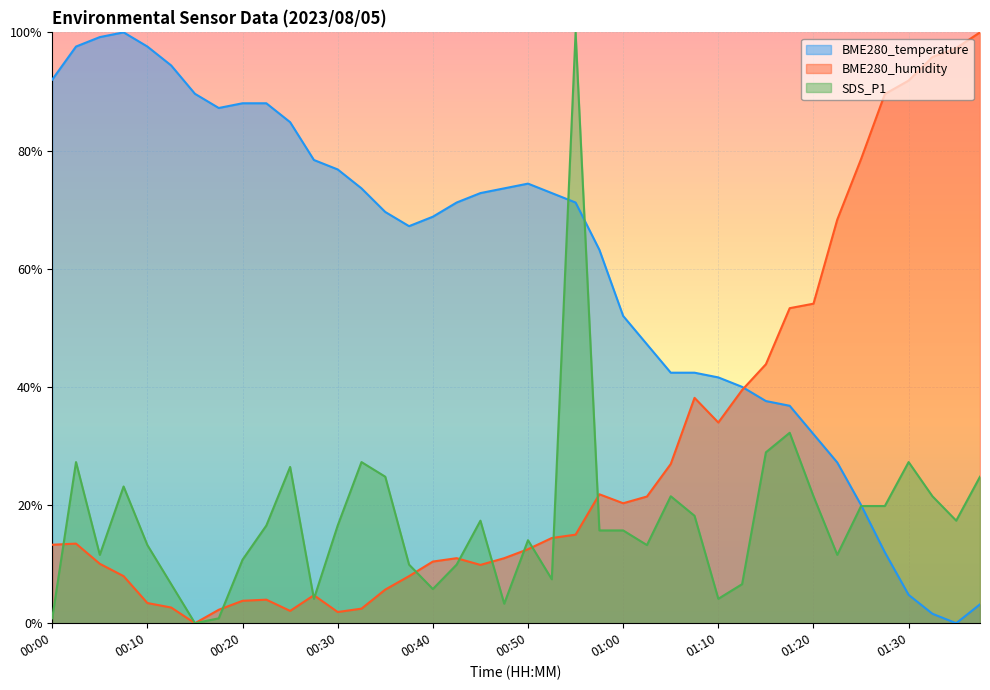

True or false: BME280_humidity has a value of 0.0 at 00:30.

False